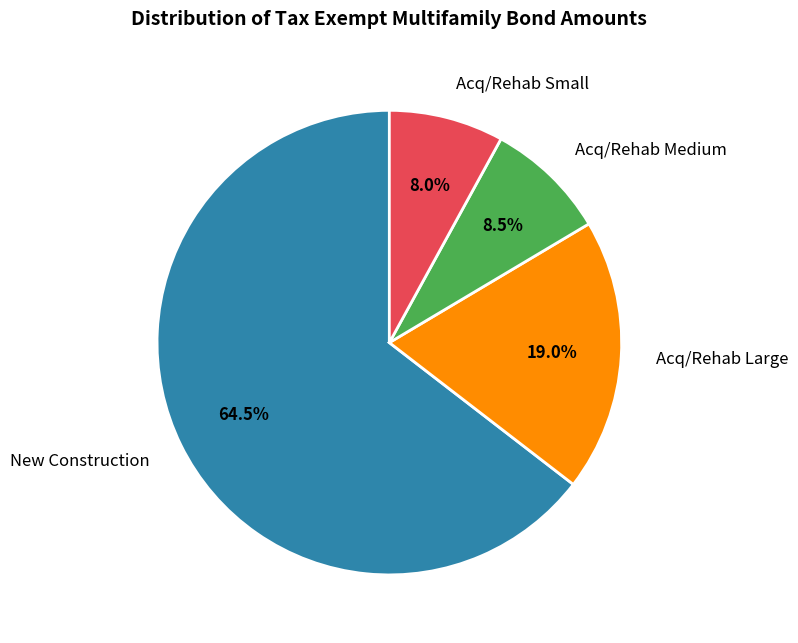

Does New Construction represent more than half of the total?

Yes